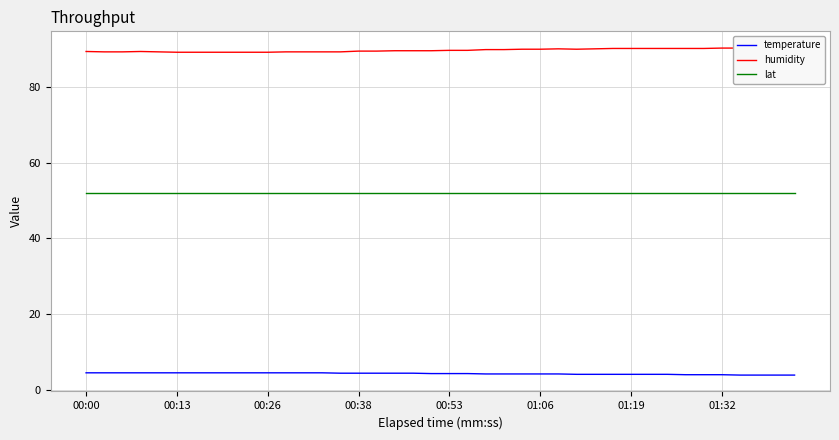

True or false: temperature and lat intersect in this chart.

False